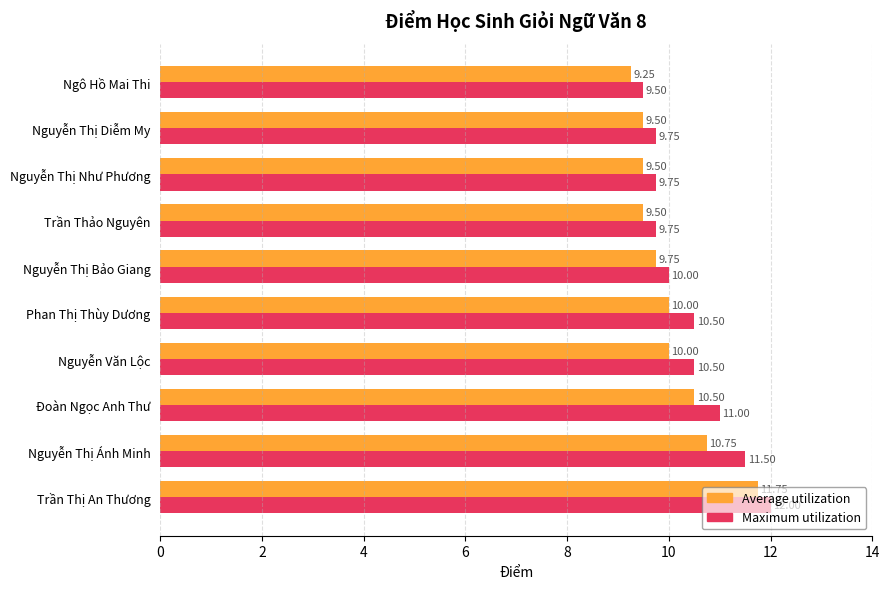

What is the total value across all series at Trần Thị An Thương?

23.8